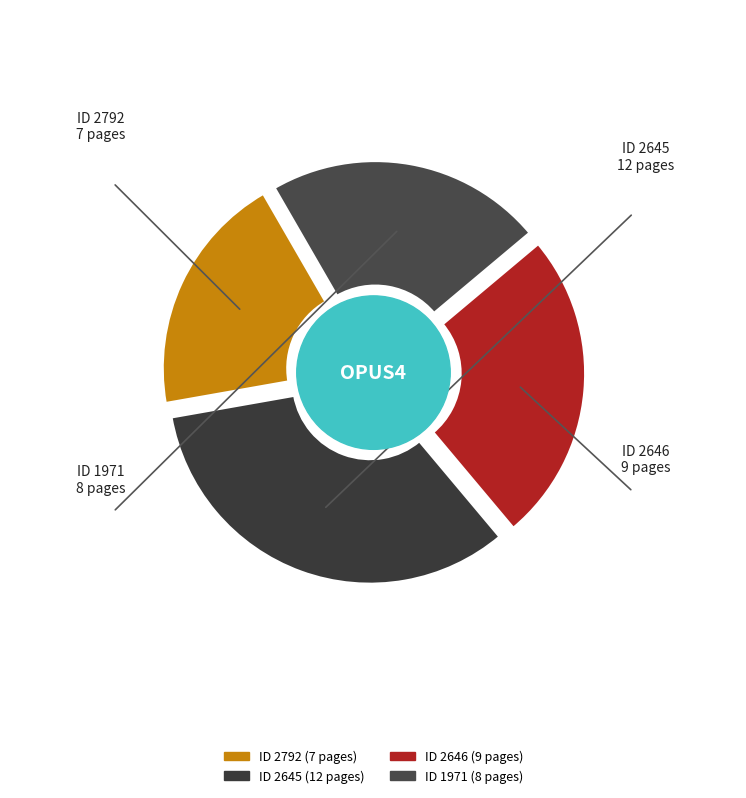

Rank the categories by value from lowest to highest.

2792, 1971, 2646, 2645